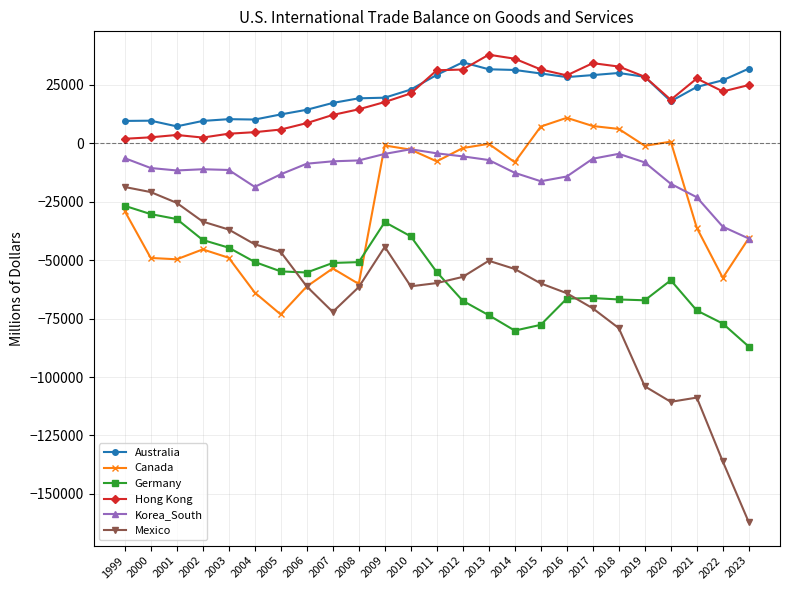

What are all the series names shown in the legend?

Australia, Canada, Germany, Hong Kong, Korea_South, Mexico